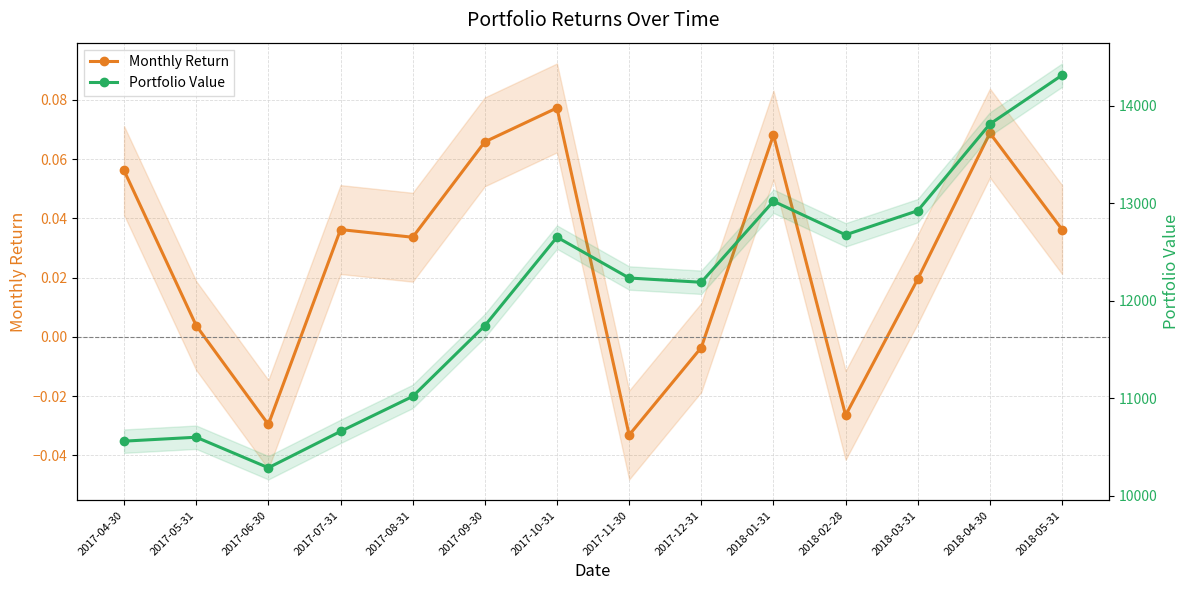

What is the difference between the maximum and minimum values in the Monthly Return series?

0.1